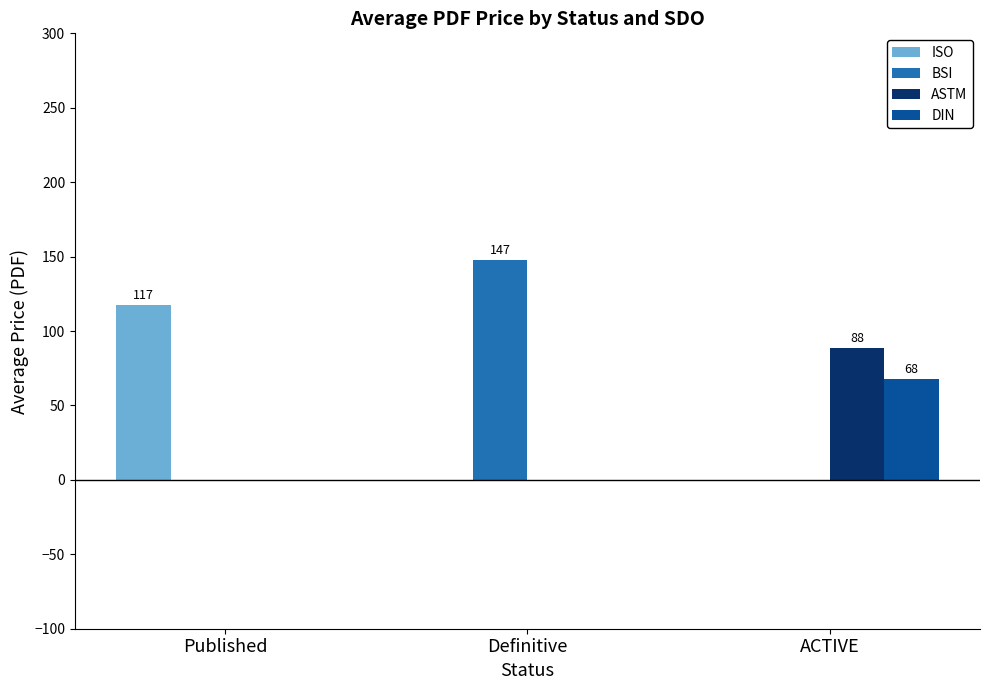

How many groups of bars are there?

3